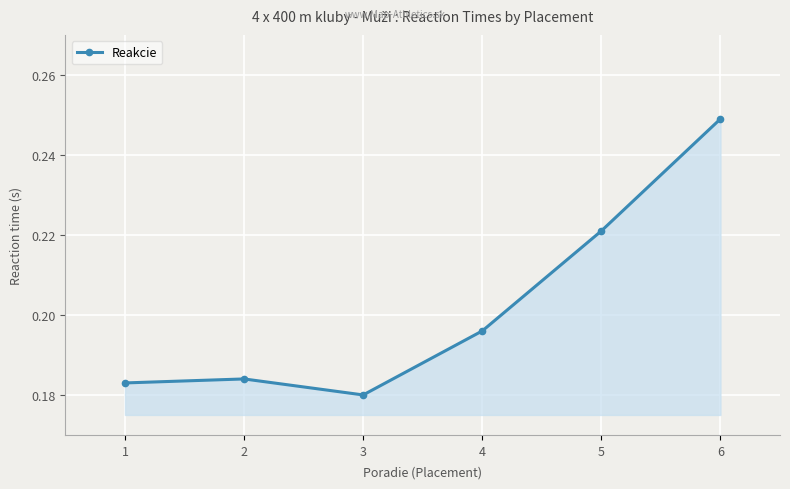

Which has a higher value, 4 or 5?

5